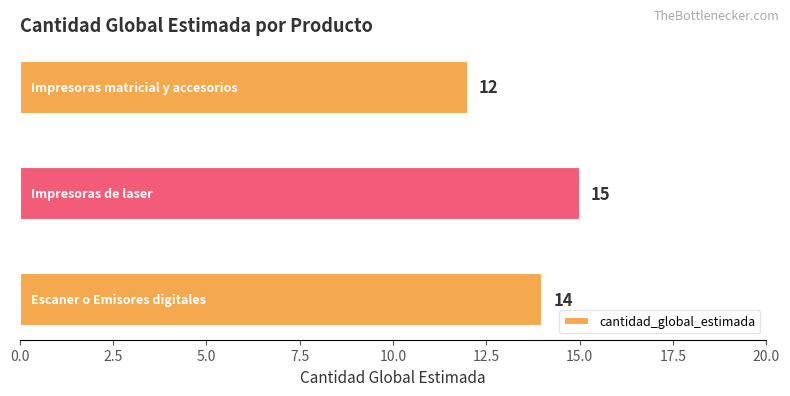

Reading bottom to top, list all the values displayed in this chart.

14	15	12